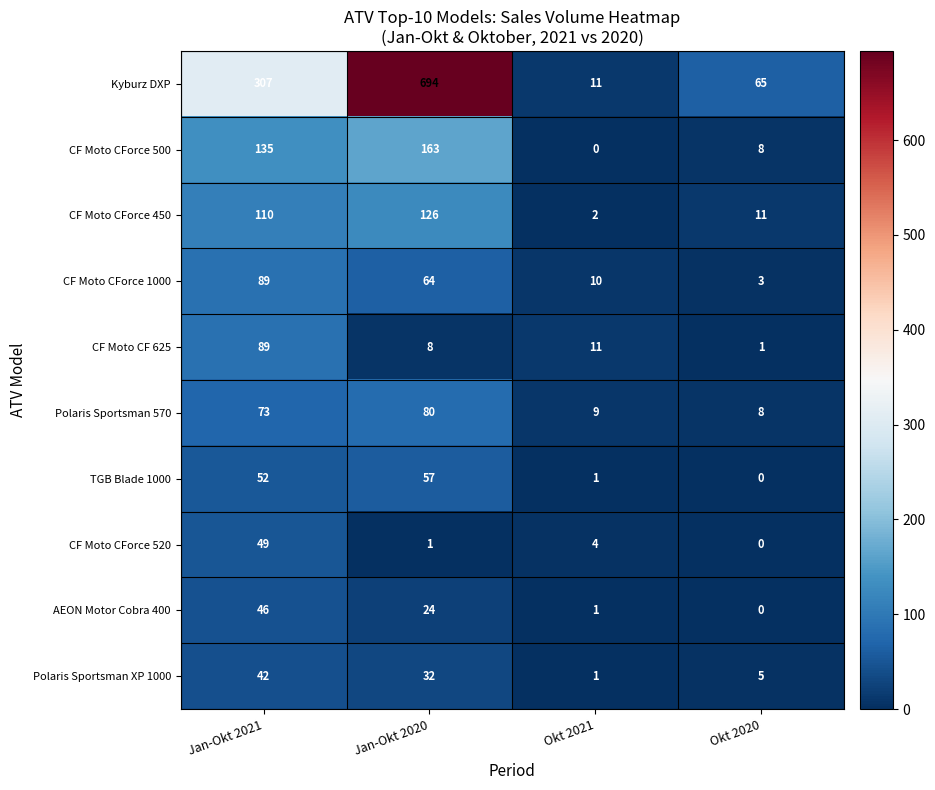

The CF Moto CForce 520 series shows 1 at Jan-Okt 2020. True or false?

True